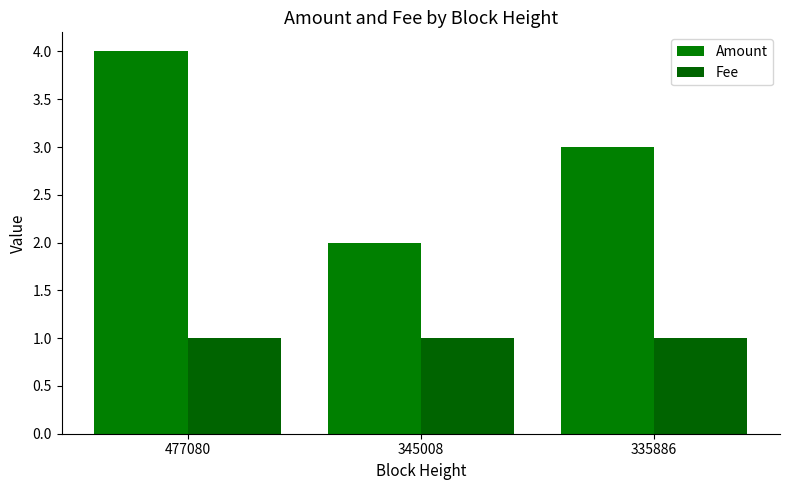

Reading right to left, list all the values displayed in this chart.

Amount: 335886=3.0	345008=2.0	477080=4.0
Fee: 335886=1.0	345008=1.0	477080=1.0